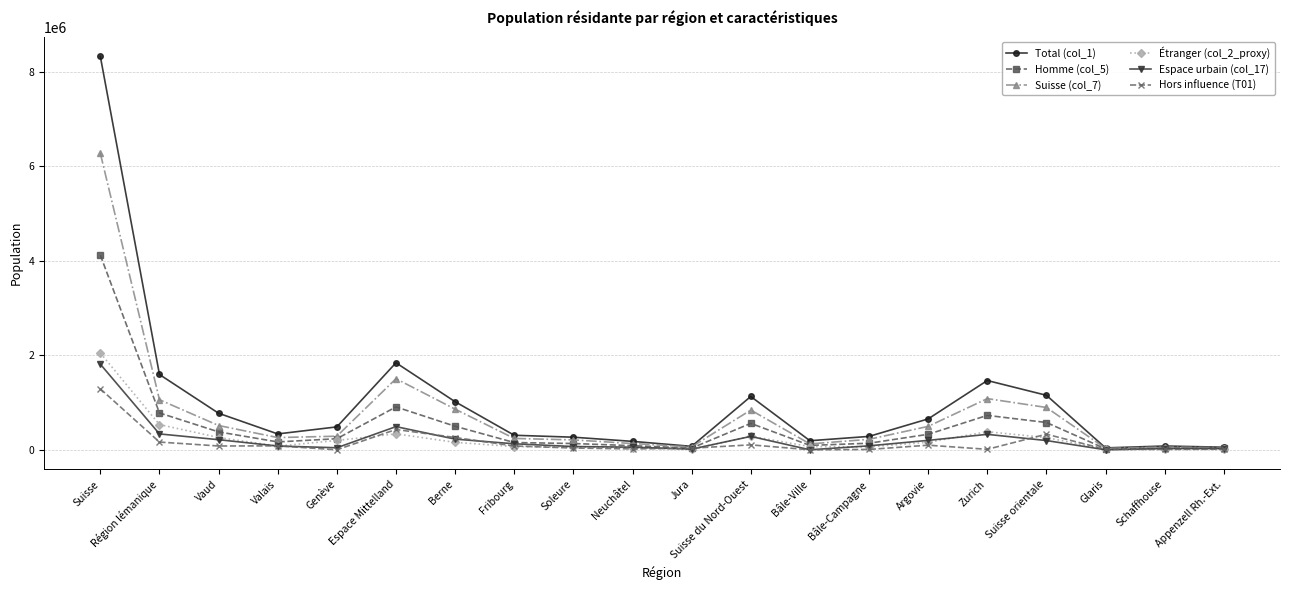

How many data points in Homme (col_5) are less than 234427?

10